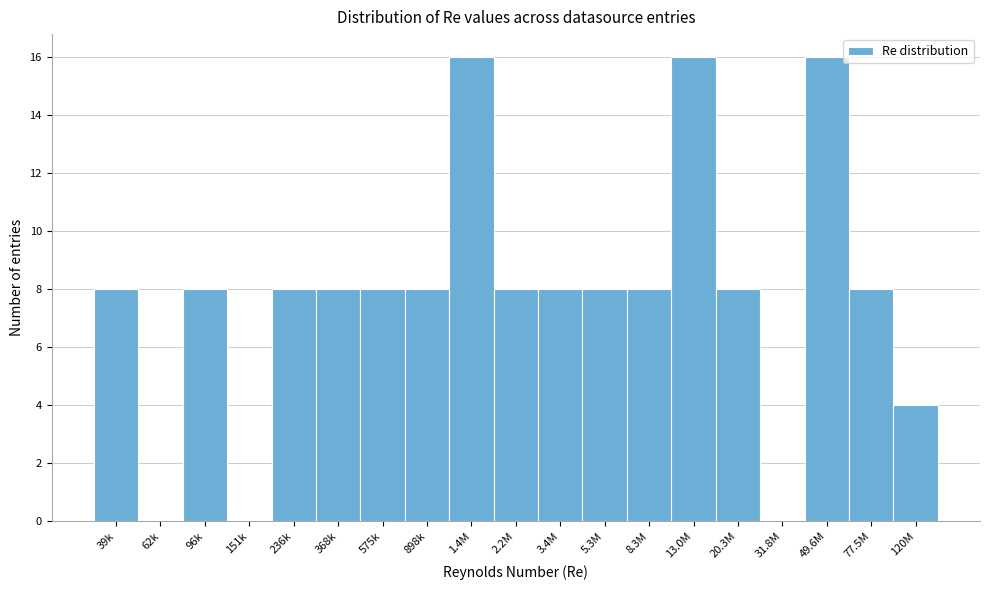

Reading left to right, what are all the values shown in this chart?

39k=8	62k=0	96k=8	151k=0	236k=8	368k=8	575k=8	898k=8	1.4M=16	2.2M=8	3.4M=8	5.3M=8	8.3M=8	13.0M=16	20.3M=8	31.8M=0	49.6M=16	77.5M=8	120M=4